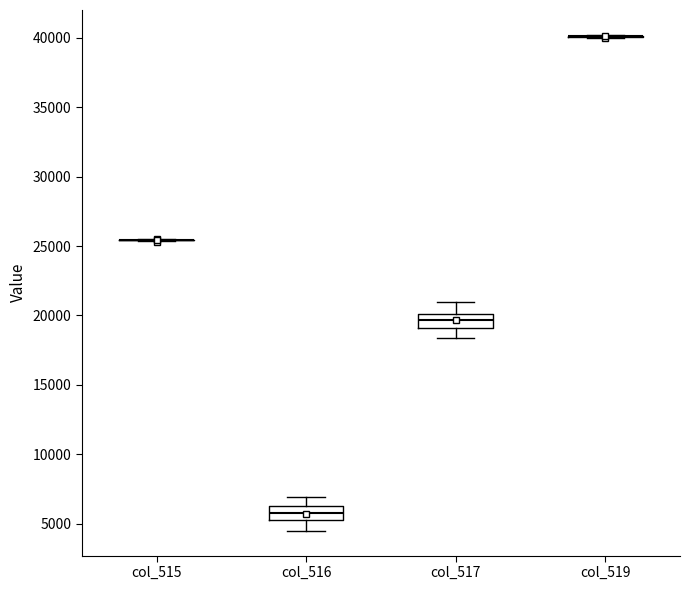

Reading left to right, read every box against the y-axis: the position of its median line, the range the box covers, and the ends of its whiskers. The values are not printed on the chart, so give them approximately, as read against the axis.

col_515: box collapsed to a line at 25500, whiskers 25500 to 25500
col_516: median 6000, box 5500 to 6500, whiskers 4500 to 7000
col_517: median 19500, box 19000 to 20000, whiskers 18500 to 21000
col_519: box collapsed to a line at 40000, whiskers 40000 to 40000